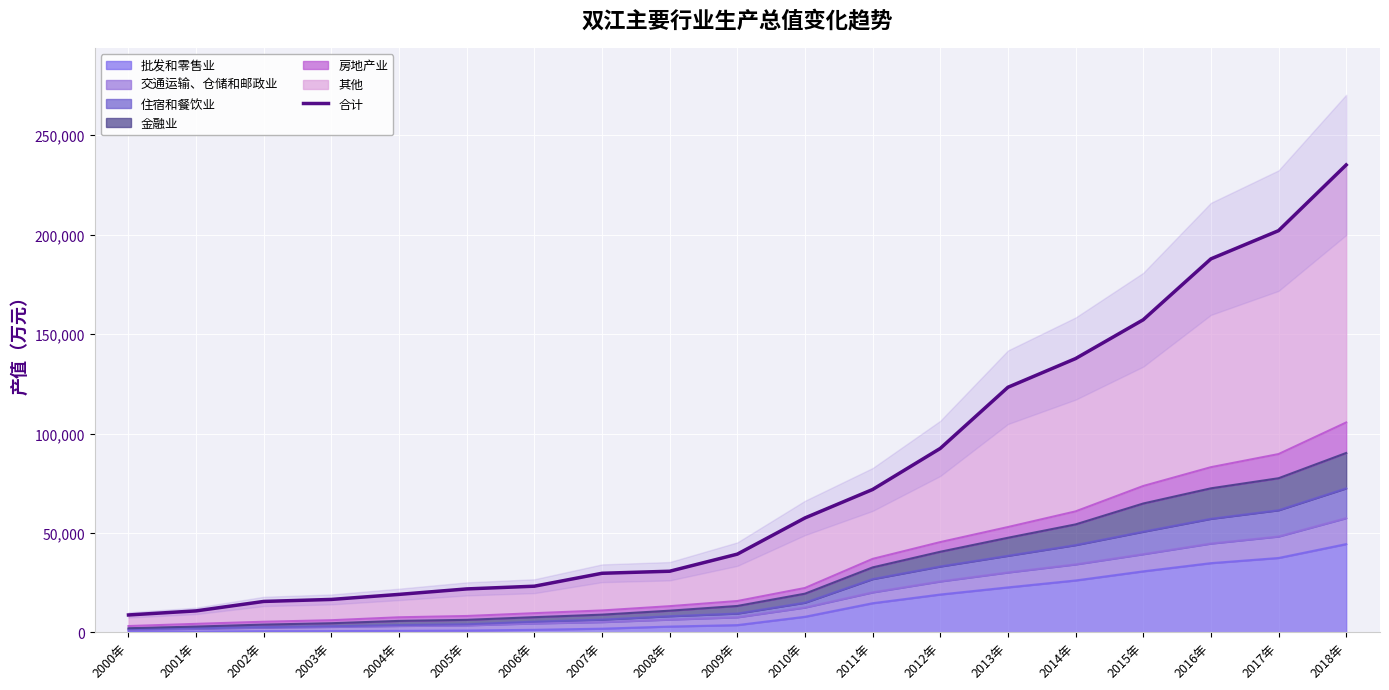

List the labels in order of value, smallest first.

2000年, 2001年, 2002年, 2003年, 2004年, 2005年, 2006年, 2007年, 2008年, 2009年, 2010年, 2011年, 2012年, 2013年, 2014年, 2015年, 2016年, 2017年, 2018年